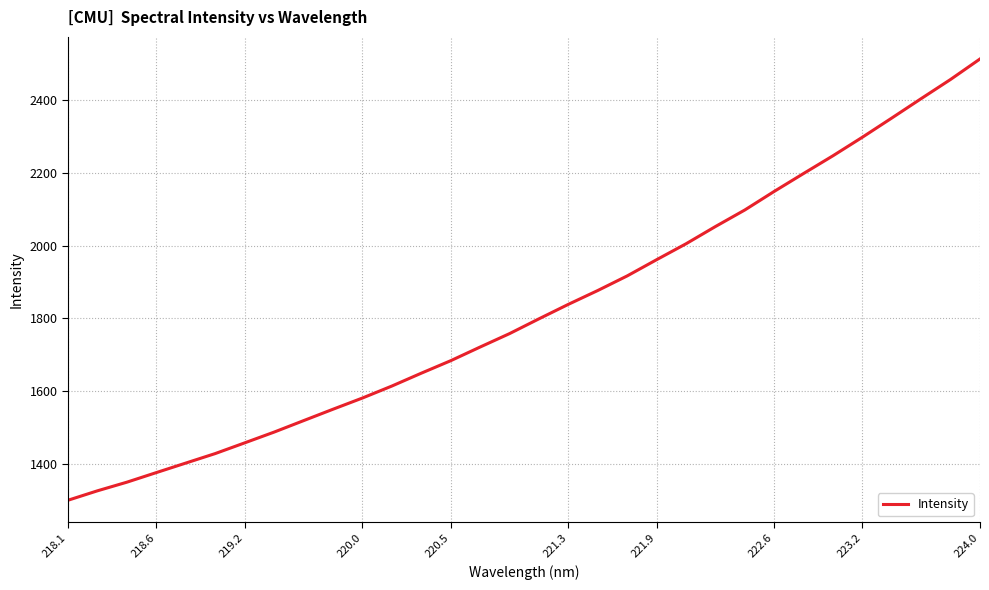

What is the difference between the maximum and minimum values?

1209.6